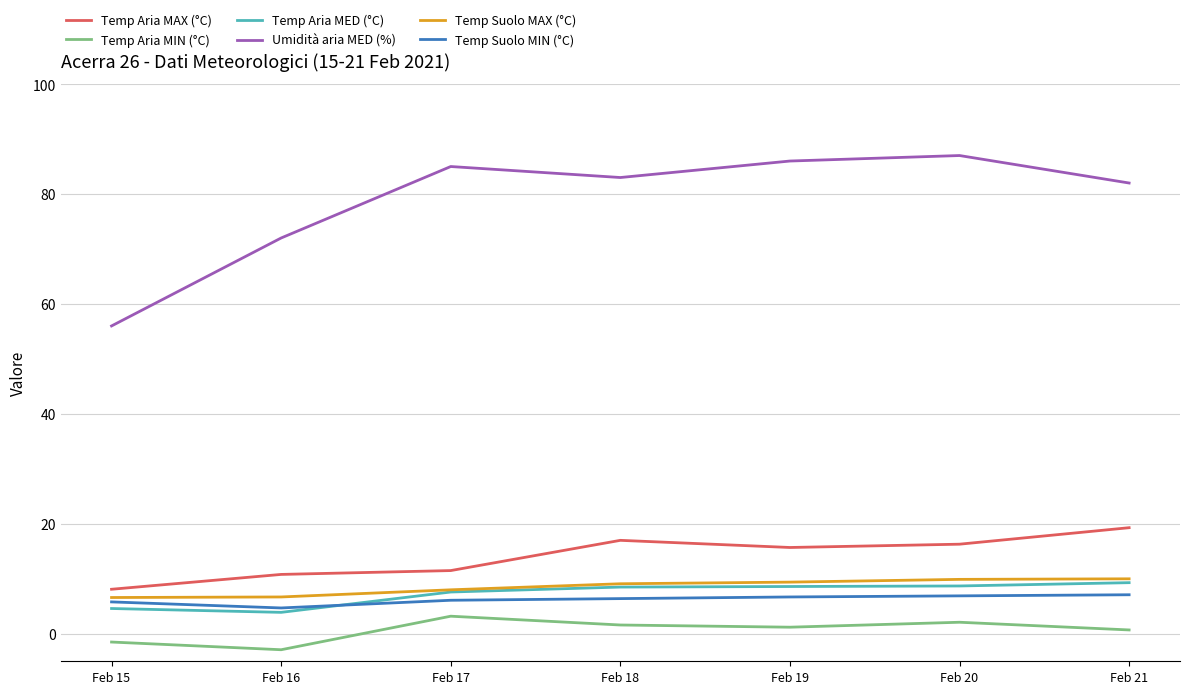

What is the difference between the second highest and minimum values in the Temp Aria MAX (°C) series?

8.9